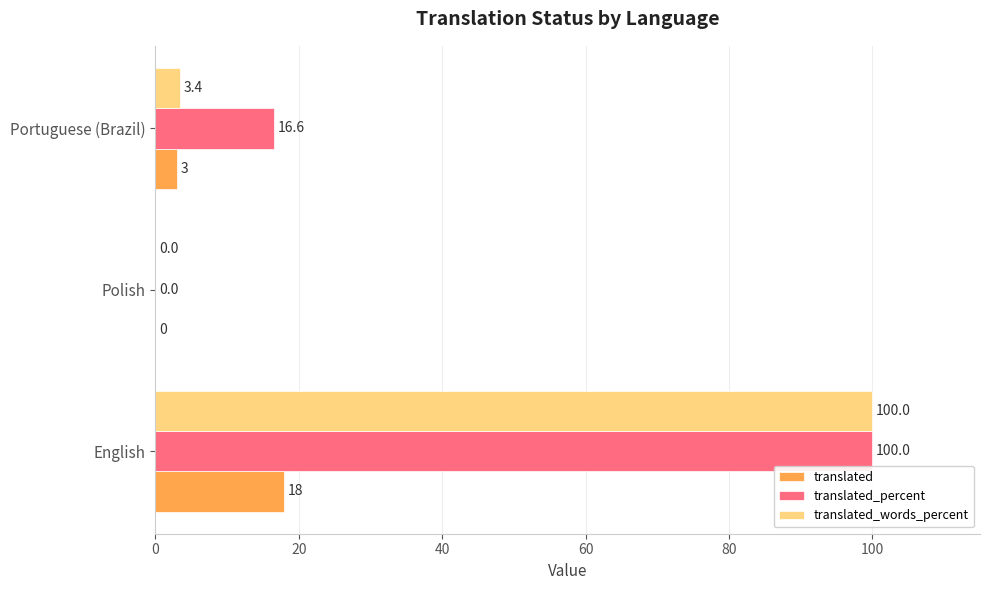

At which label does translated reach its peak?

English